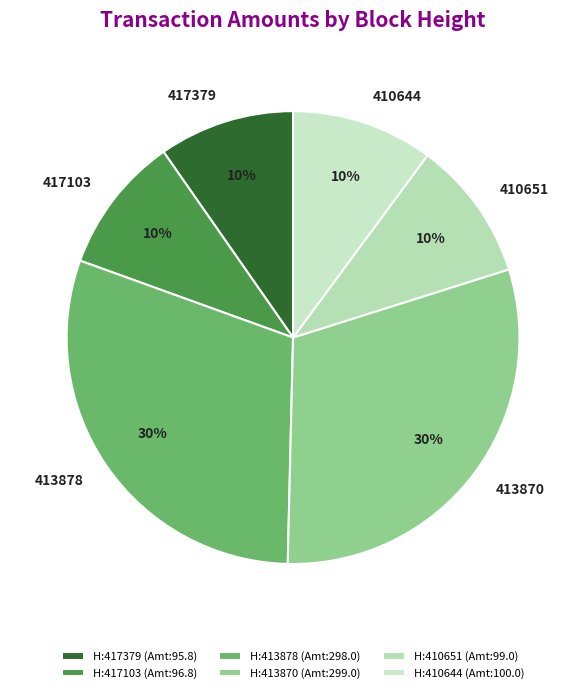

Is the sum of 410644 and 417379 greater than half?

No